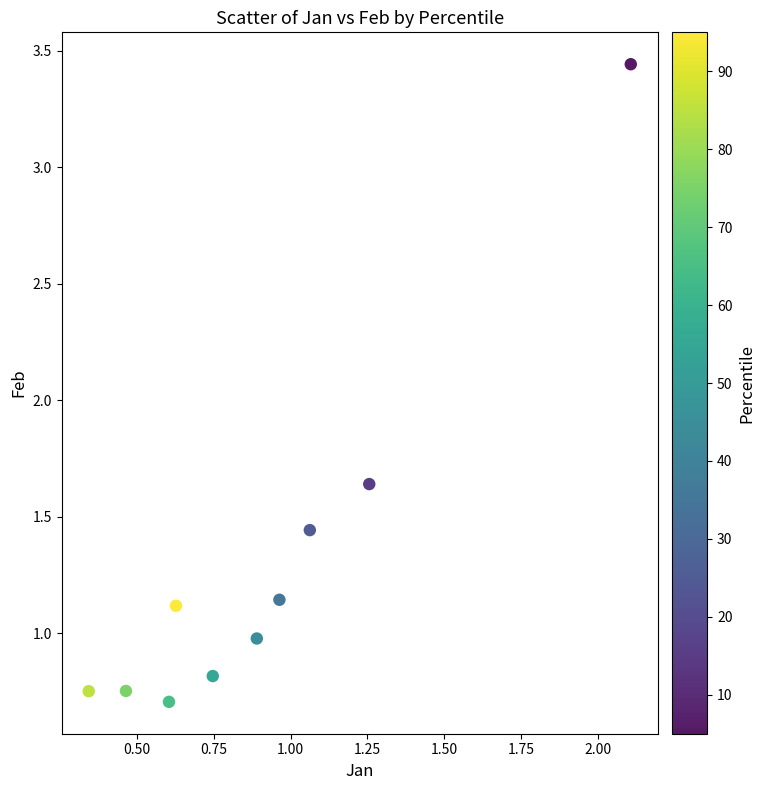

What is the average Y value?

1.3